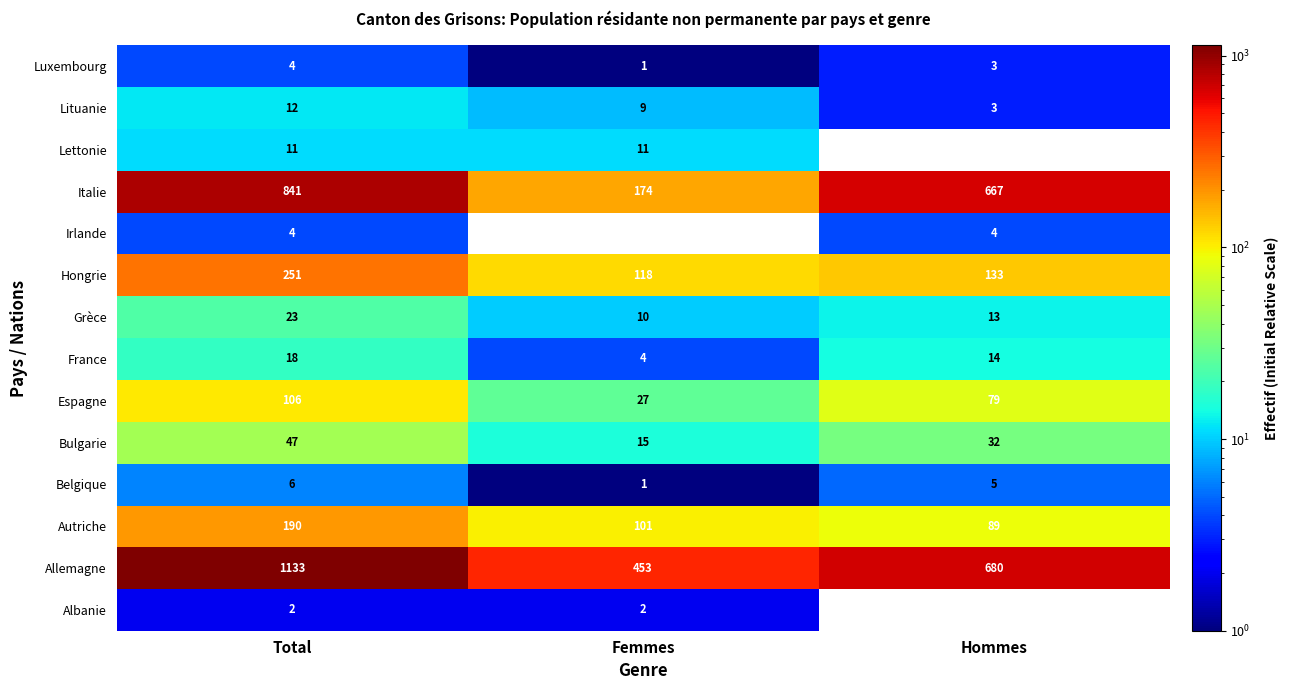

What is the difference between the second highest and minimum values in the Lettonie series?

11